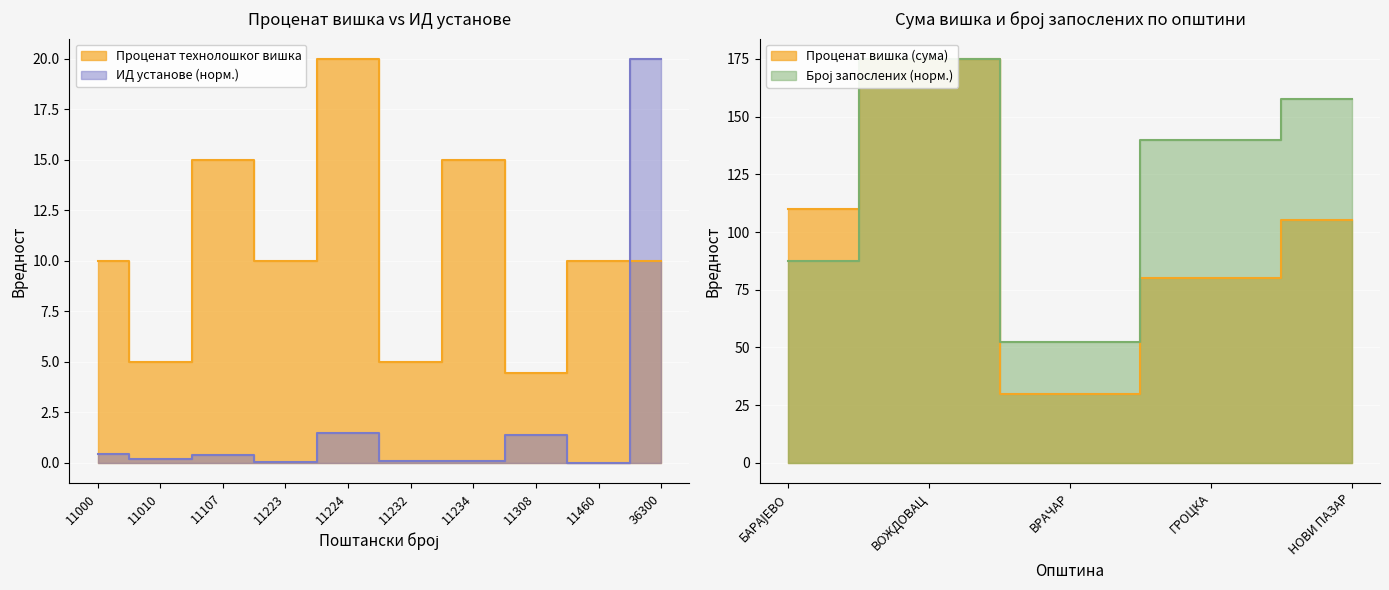

True or false: ИД установе (avg) has more than 0 interior local peaks.

True